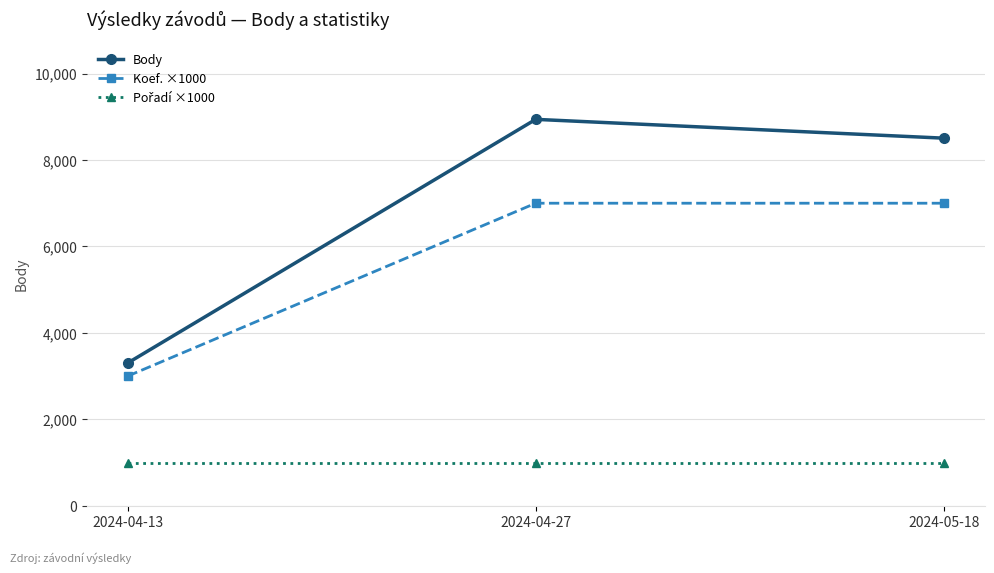

Which series has the largest total across all categories?

Body